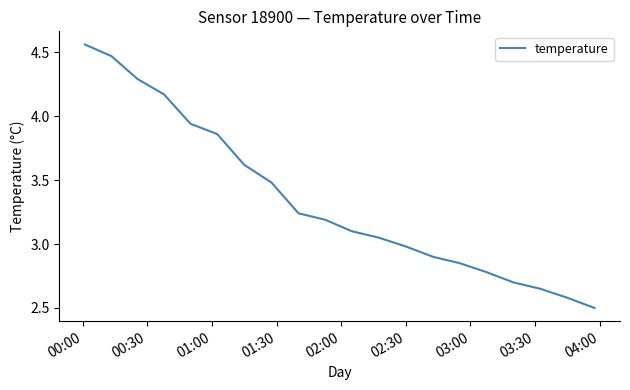

What is the smallest value displayed?

2.5